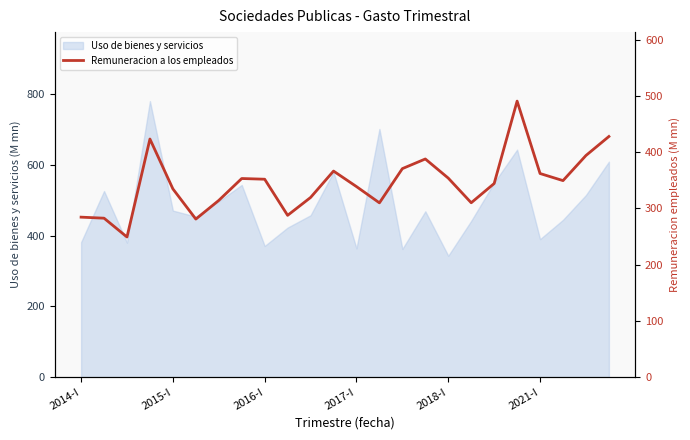

Does the chart display data point markers on the line(s)?

No